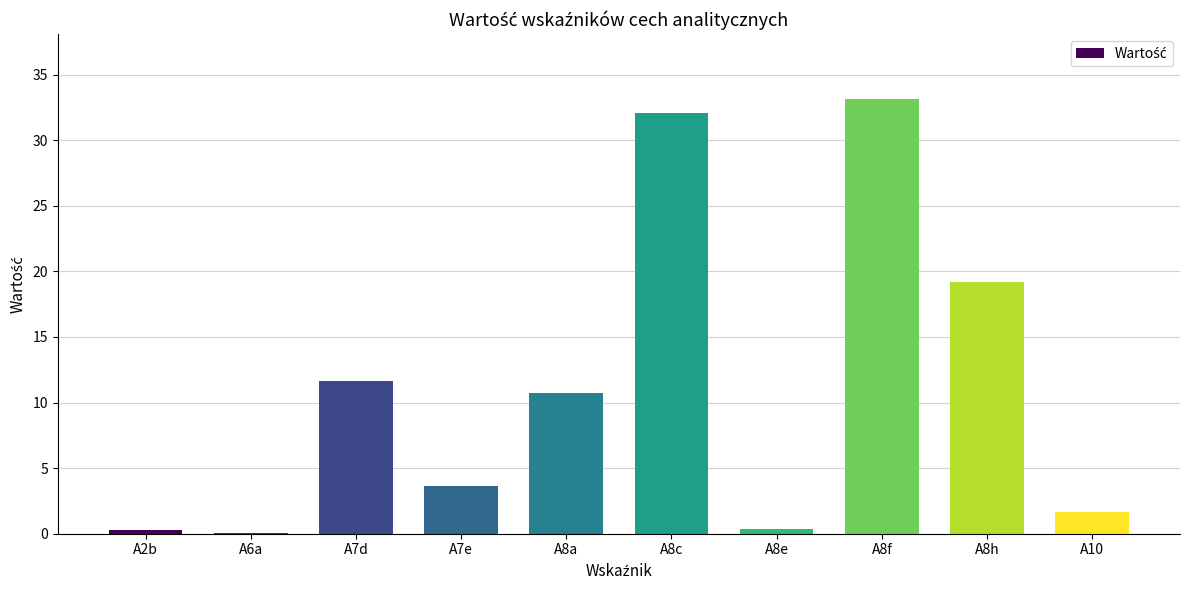

What is the greatest value displayed?

33.1